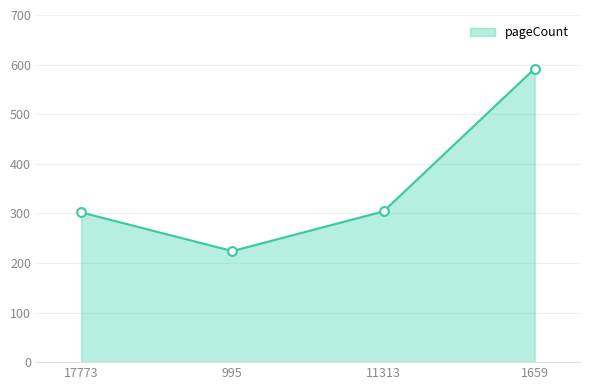

Which has a higher value, 17773 or 995?

17773